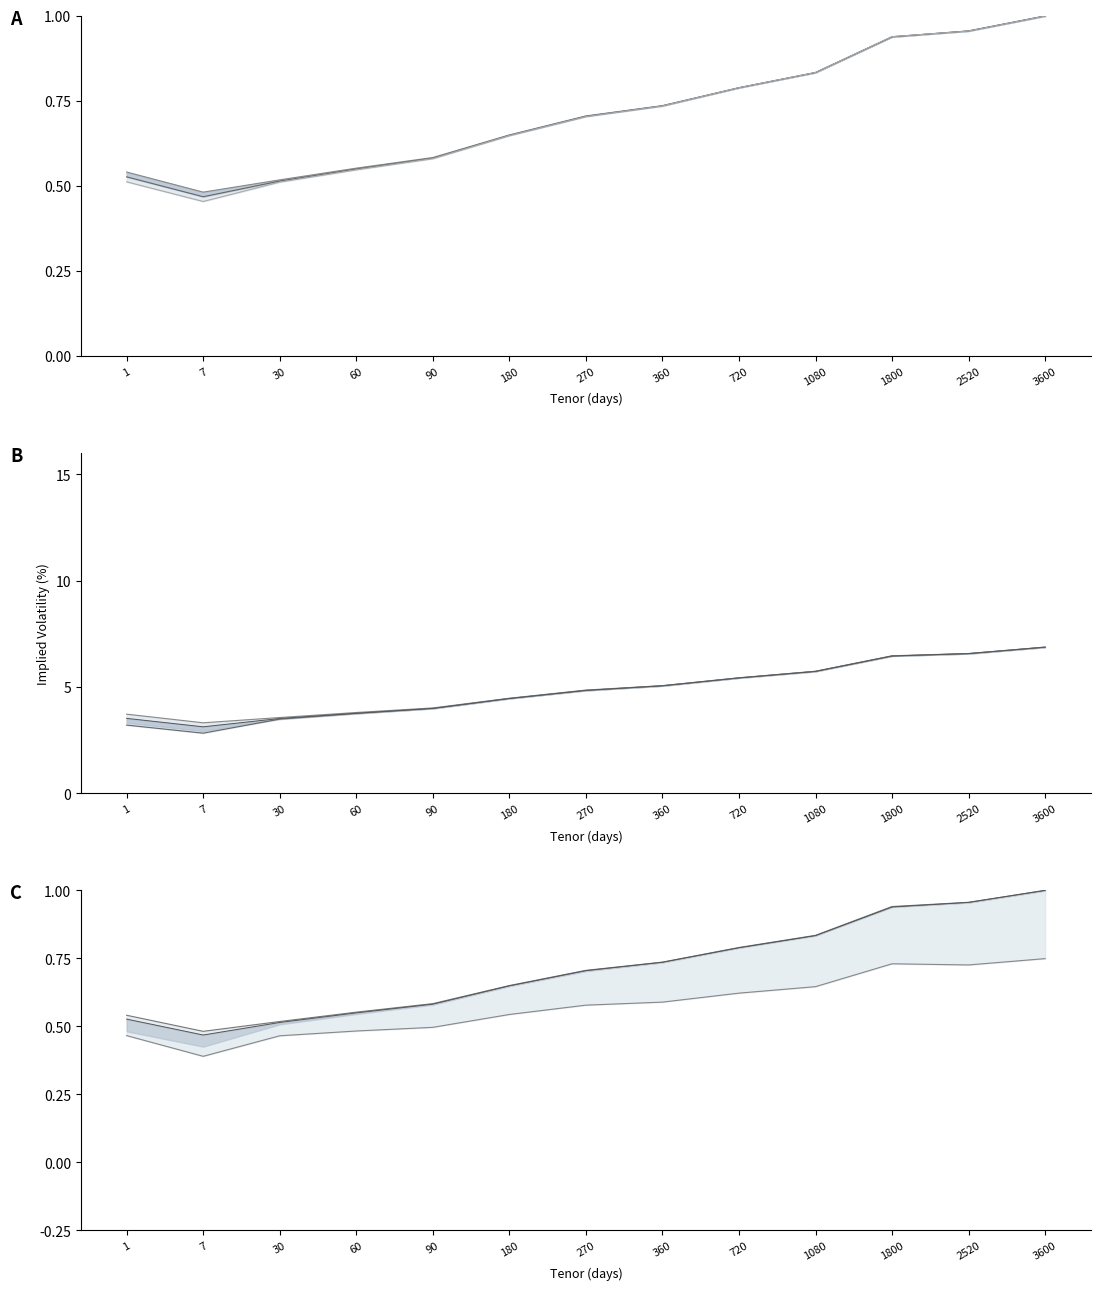

True or false: 0.84646 has more than 2 interior local peaks.

False